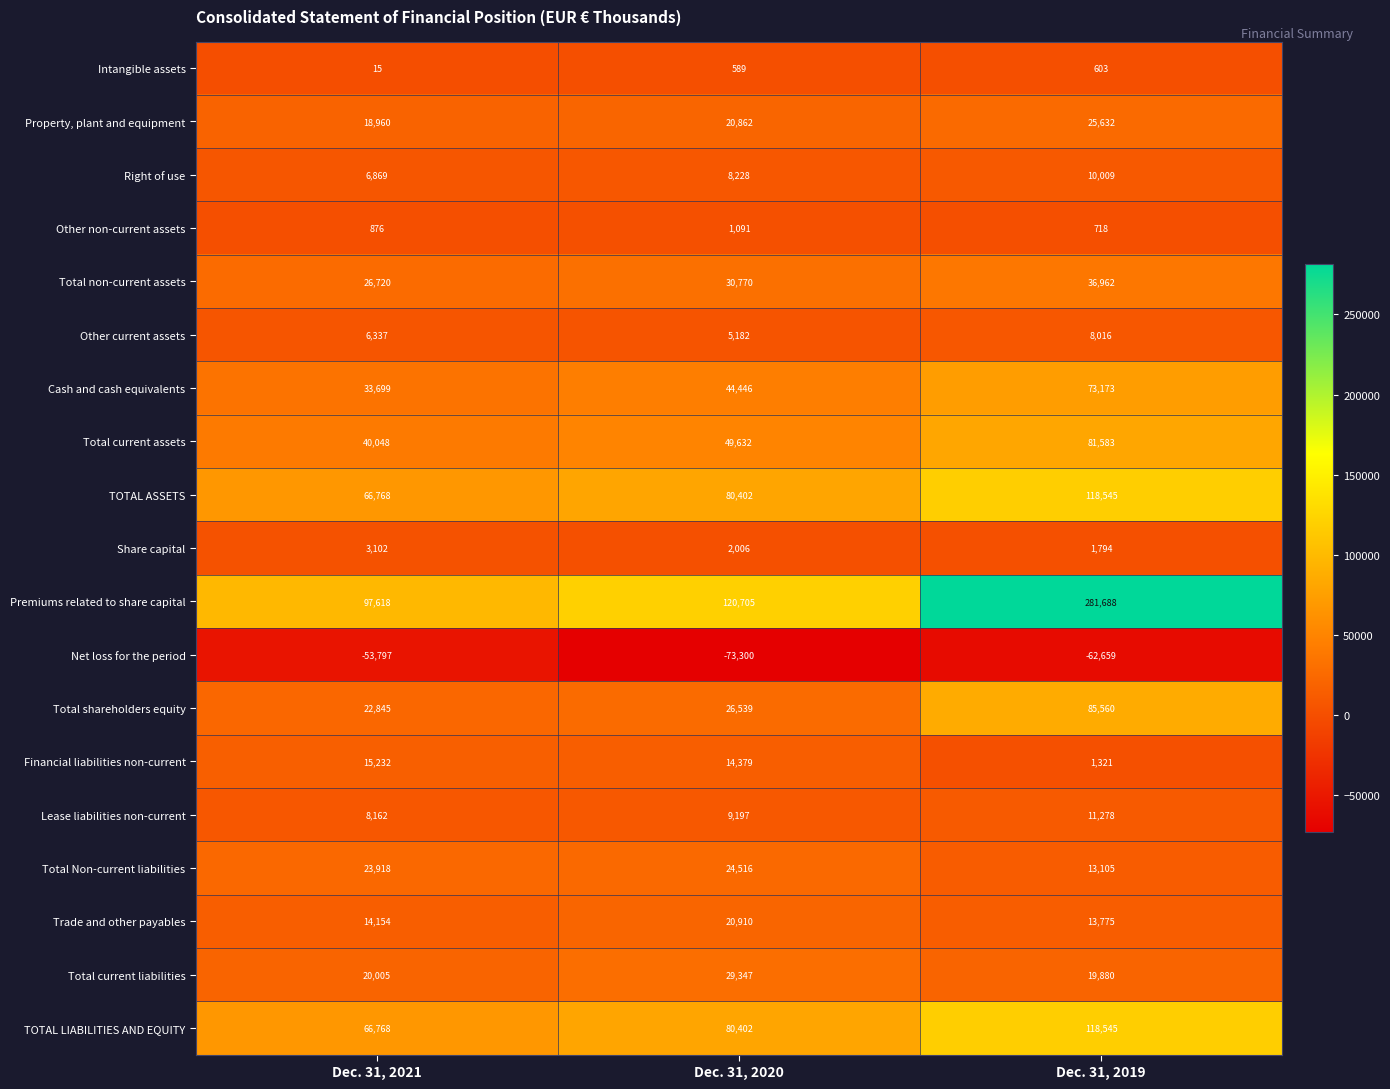

How many Other non-current assets values are between 718 and 1091?

3